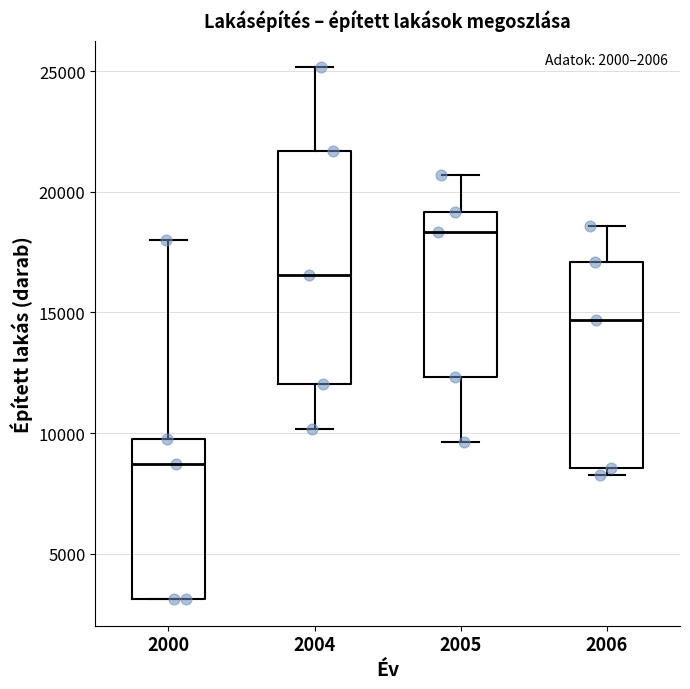

Where does the median line of the box at x = 2000 sit on the y-axis? The values are not printed on the chart, so give them approximately, as read against the axis.

8500